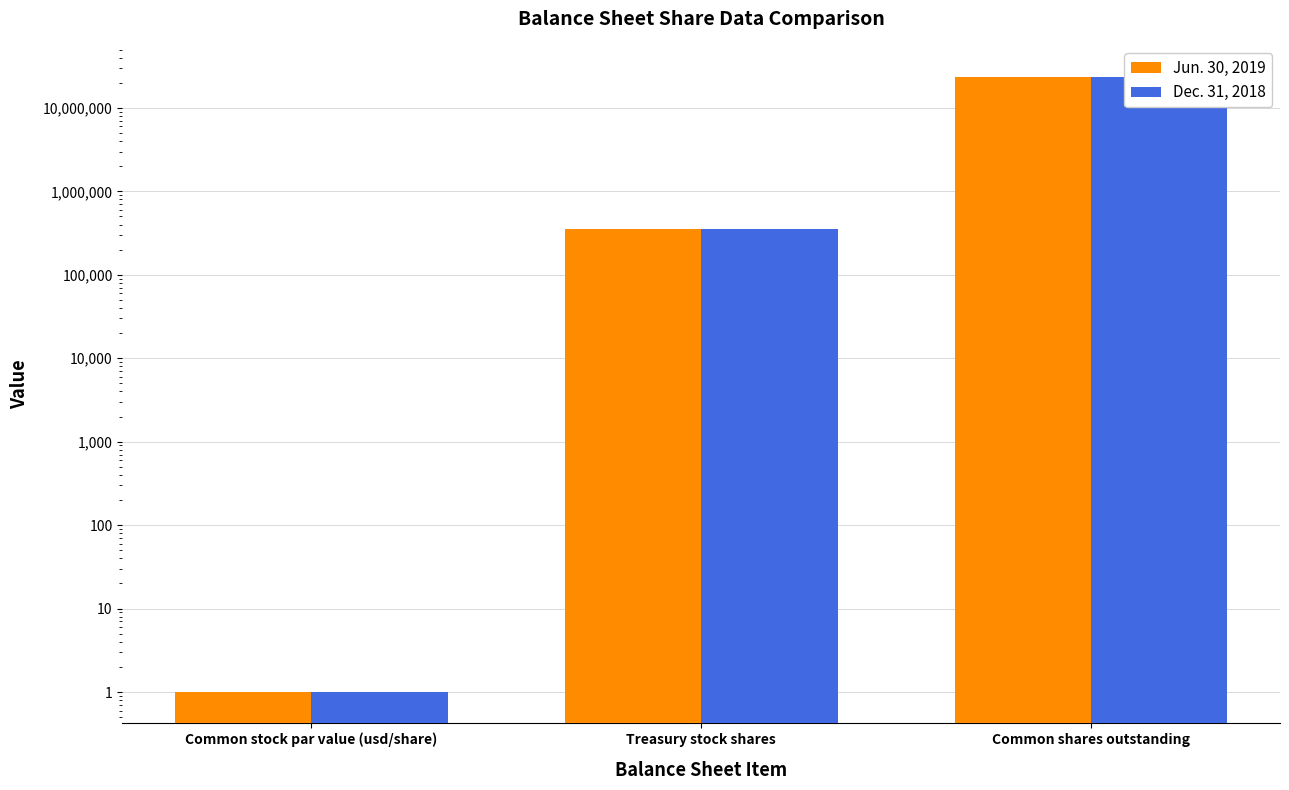

What position from the right is Common stock par value (usd/share)?

3